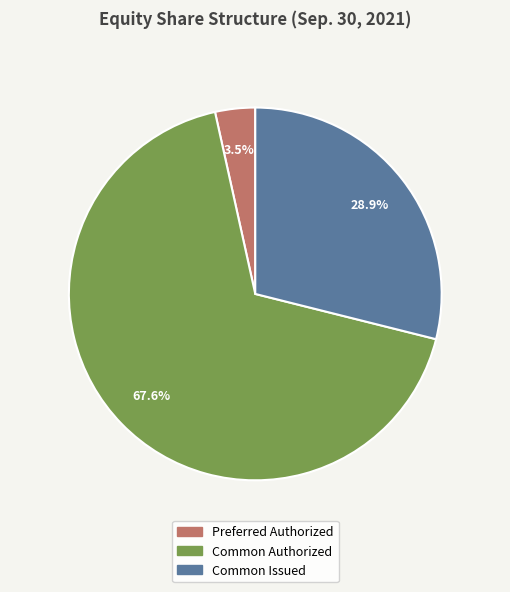

Is there a majority slice in this chart?

Yes